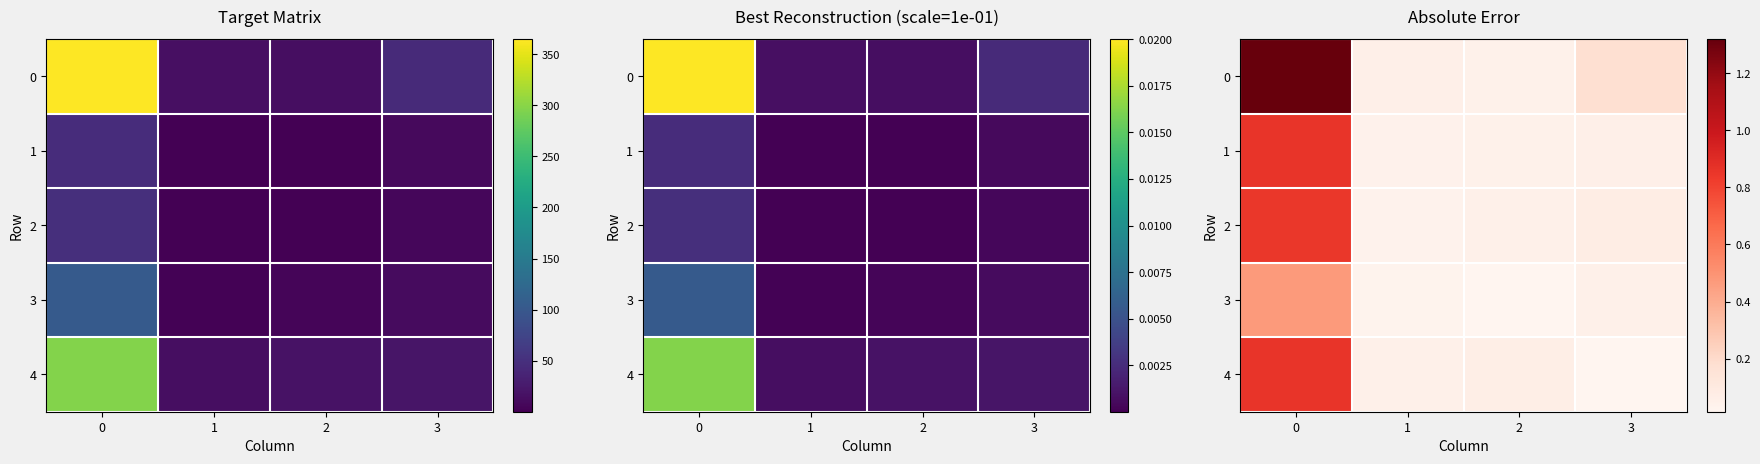

At how many categories does at least one series exceed 0?

4